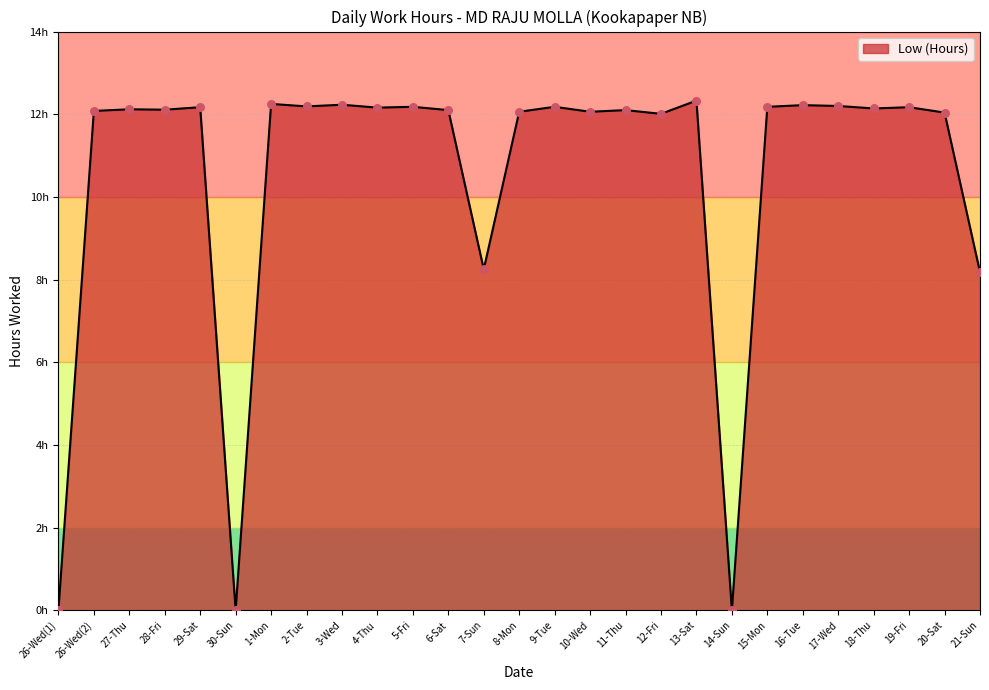

What is the change in value from 26-Wed(2) to 5-Fri?

+0.1